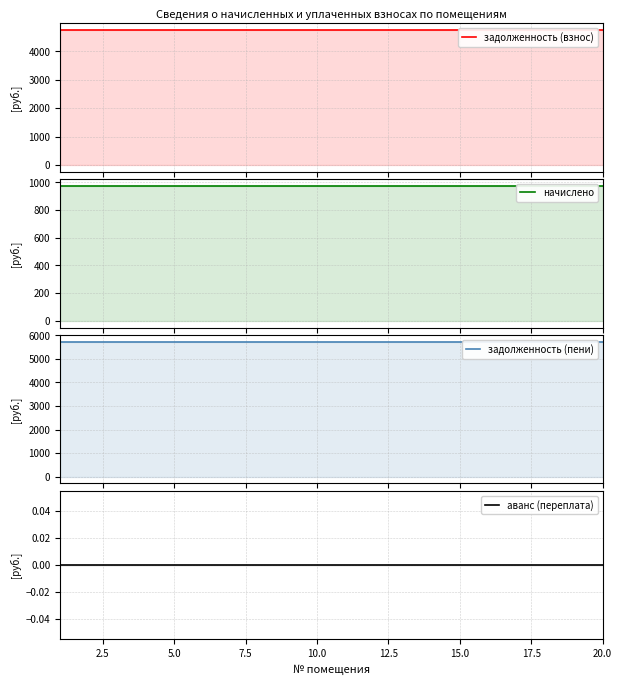

True or false: задолженность (пени) and задолженность (взнос) cross at least once.

False